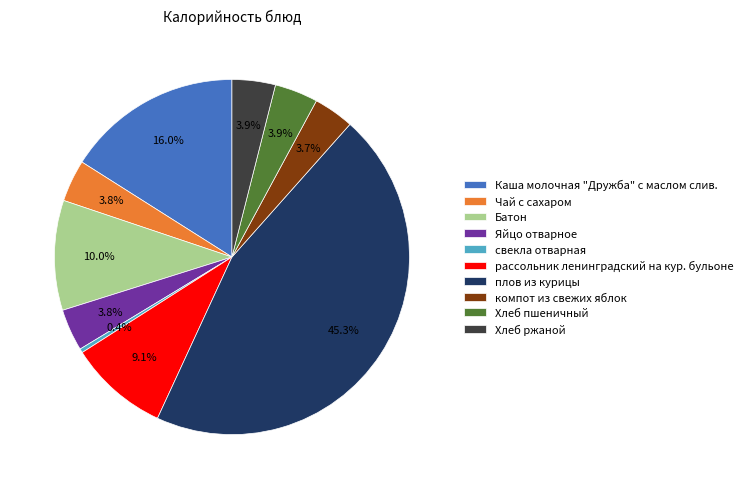

Does Чай с сахаром account for over 50% of the chart?

No